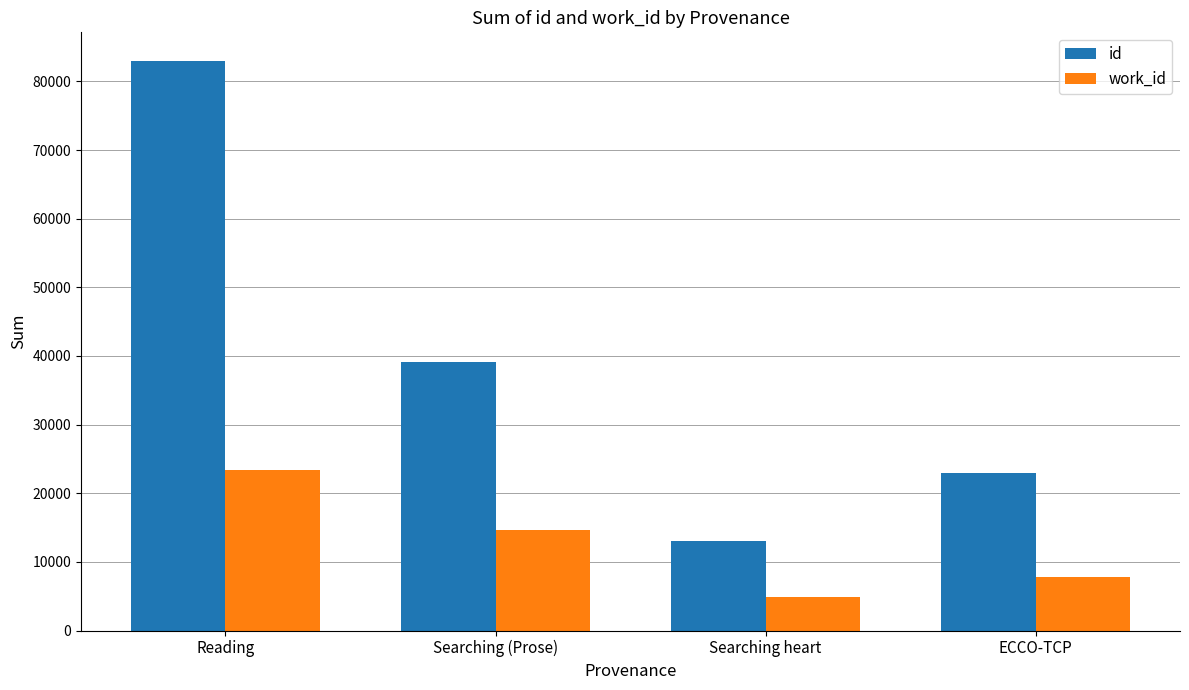

How many bars are there in total?

8